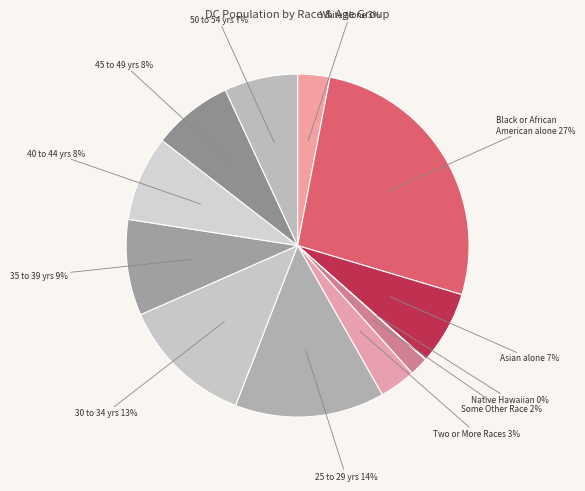

Which slice is the smallest?

Native Hawaiian and Other Pacific